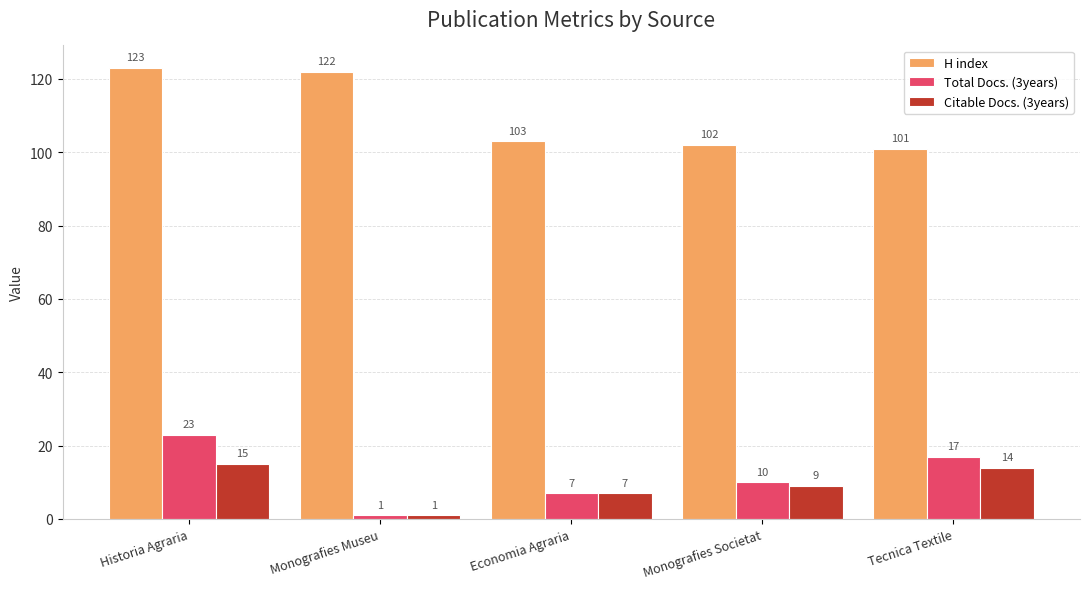

What are all the series names shown in the legend?

H index, Total Docs. (3years), Citable Docs. (3years)